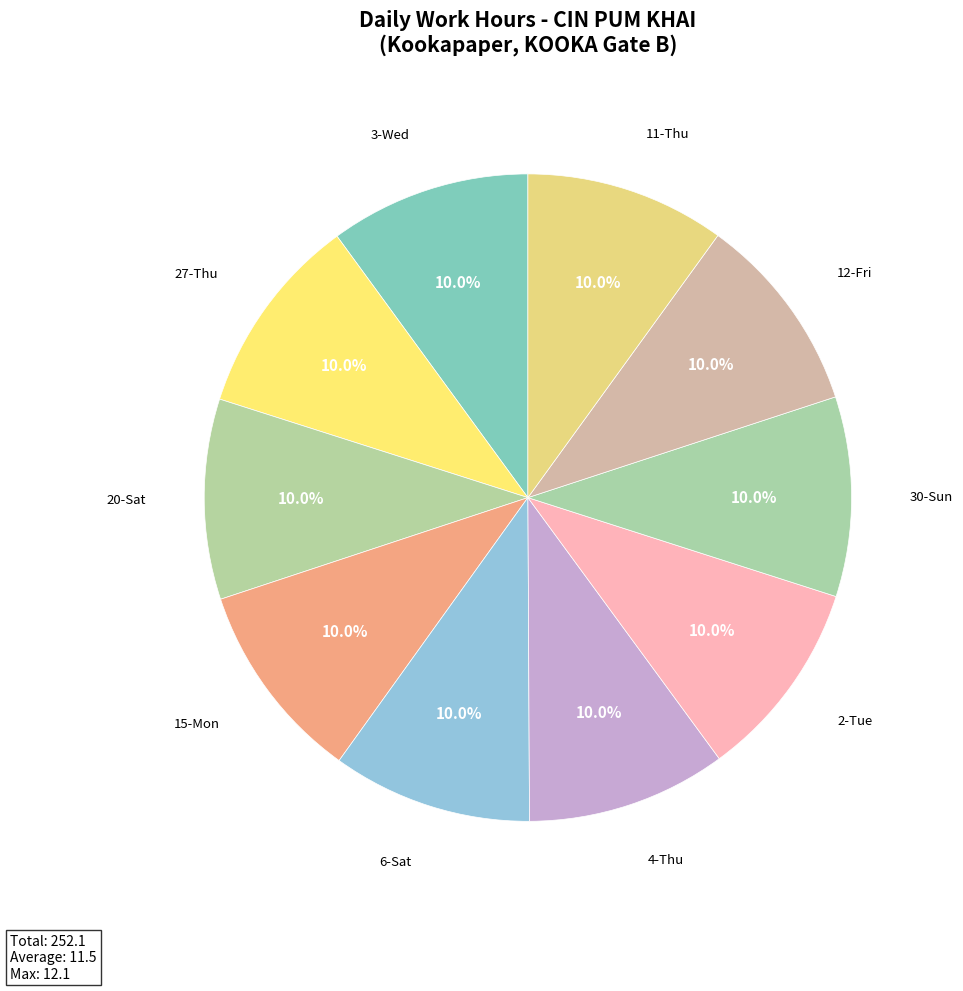

What is the ratio of the value at 3-Wed to the value at 11-Thu?

1.0